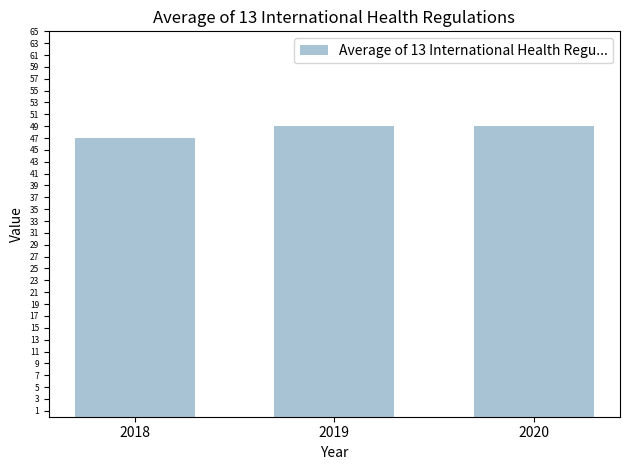

At which category does the chart reach its minimum across all series?

2018